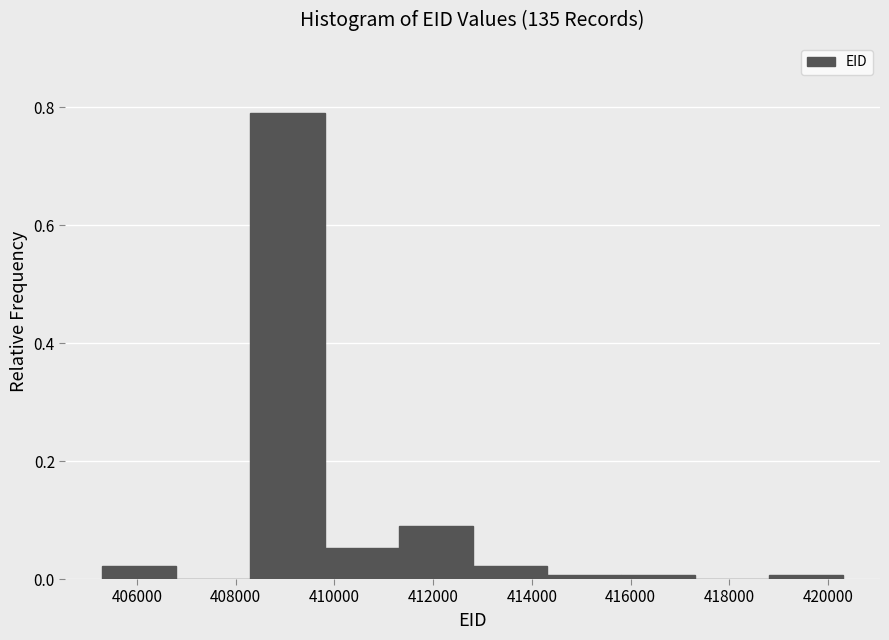

Over which range of the x-axis is the bar tallest?

408400 to 409800